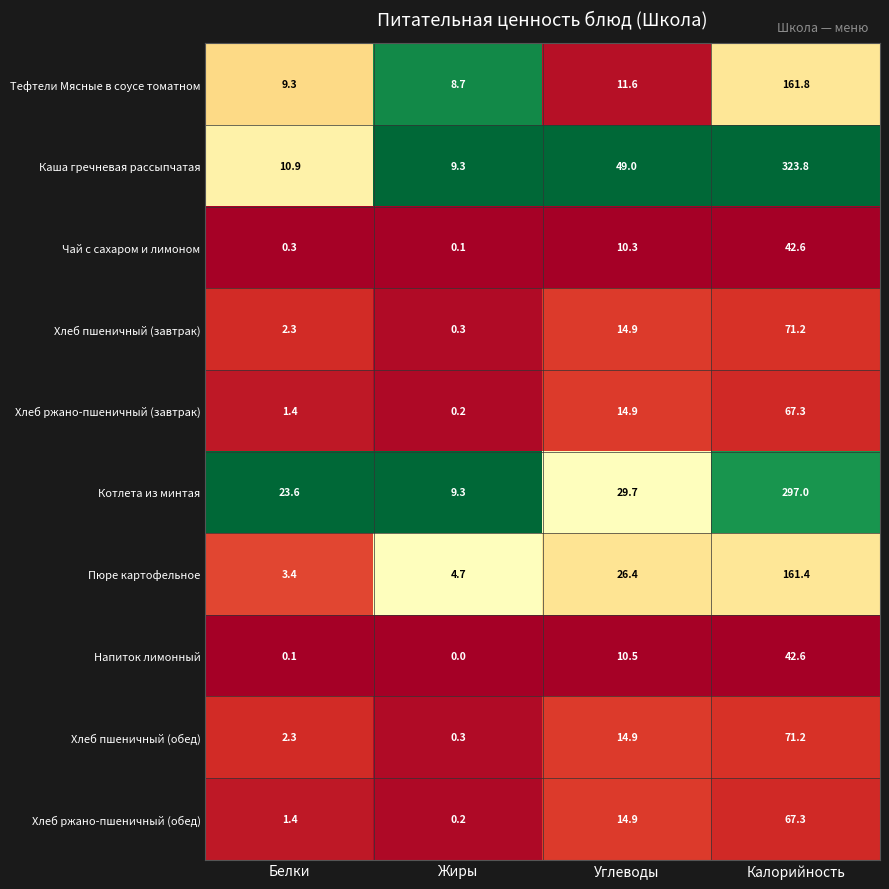

Where is Пюре картофельное nearest to the value 82?

Углеводы